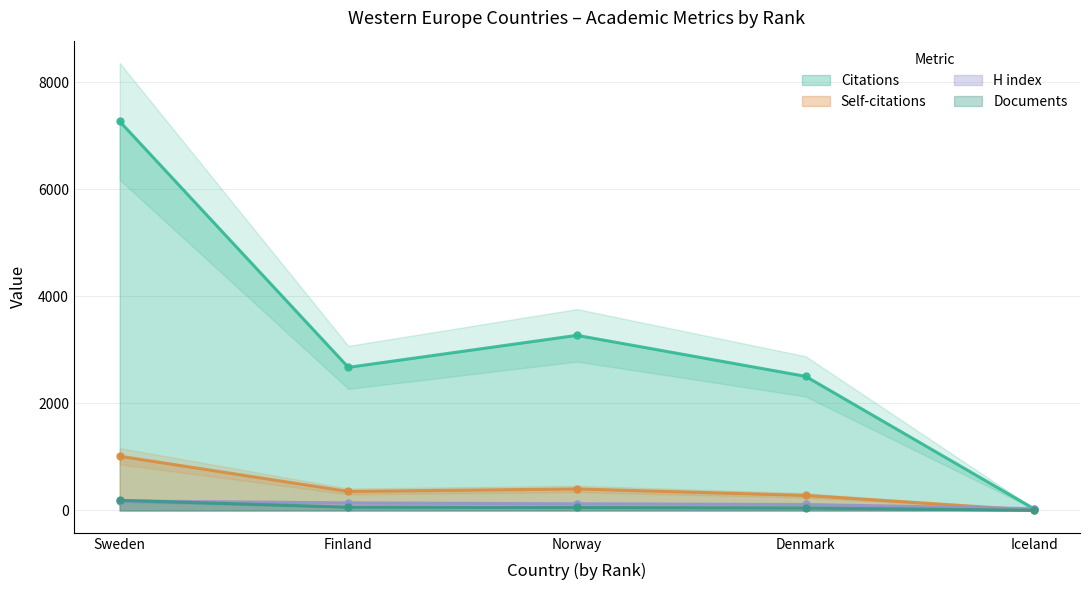

The Citations series shows 2673 at Finland. True or false?

True